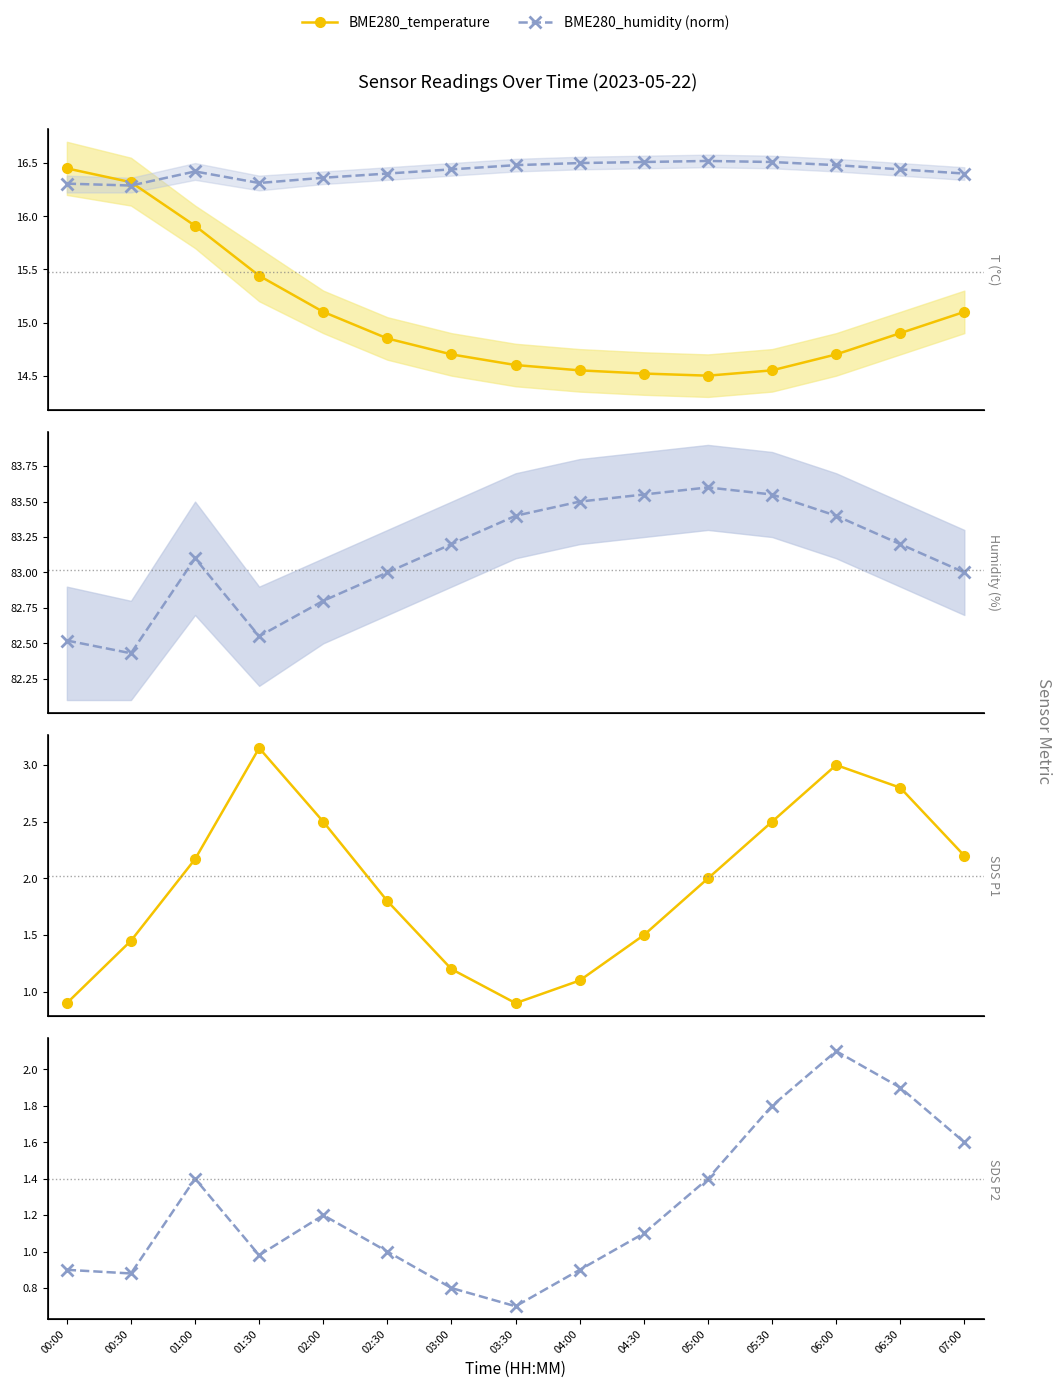

True or false: SDS_P2 and BME280_humidity cross at least once.

False